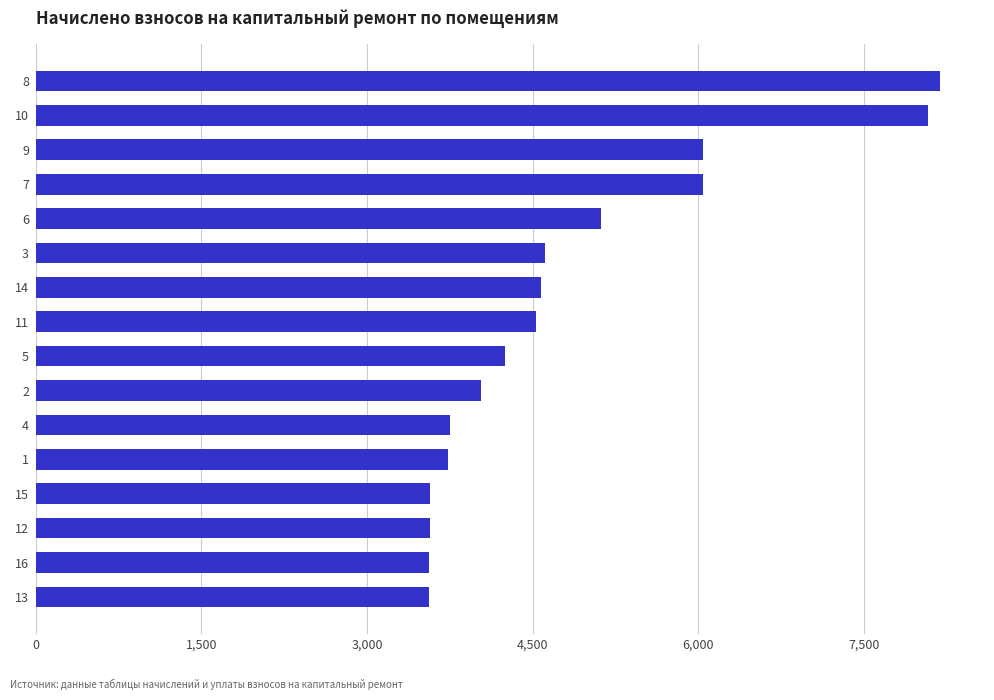

What is the change in value from 12 to 2?

+462.0